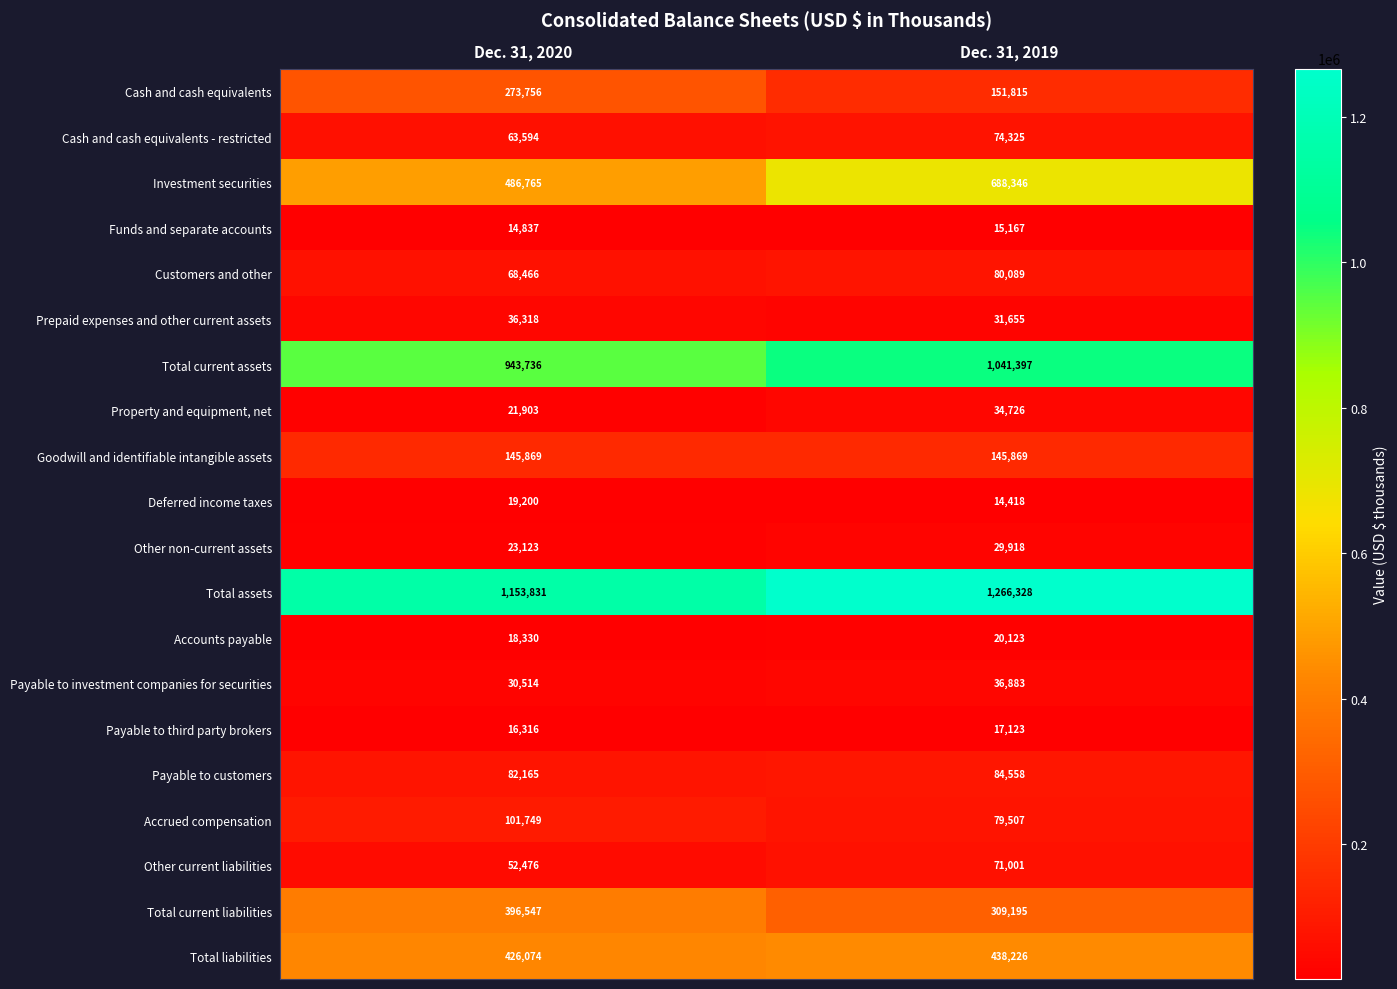

What is the average value of the Cash and cash equivalents - restricted series?

68960